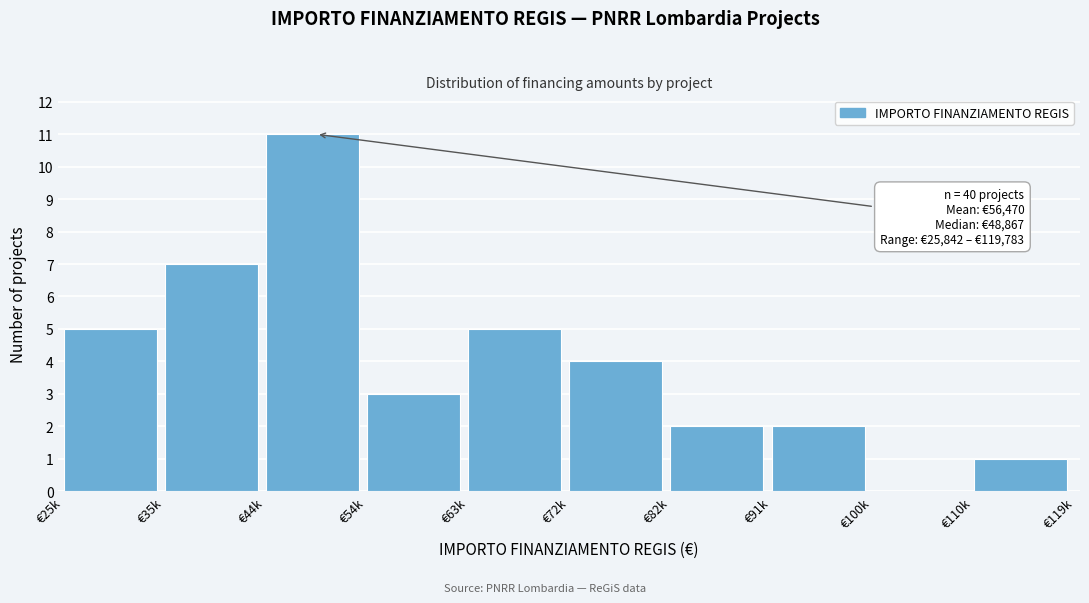

Reading right to left, list all the values displayed in this chart.

€110k=1	€100k=0	€91k=2	€82k=2	€72k=4	€63k=5	€54k=3	€44k=11	€35k=7	€25k=5